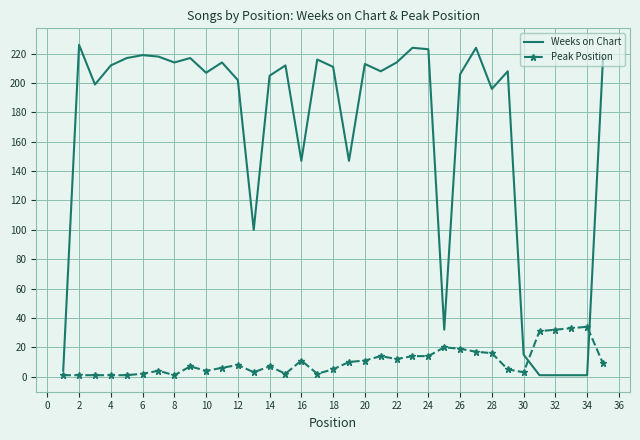

Rank the series by their maximum value, from lowest to highest.

Peak Position, Weeks on Chart